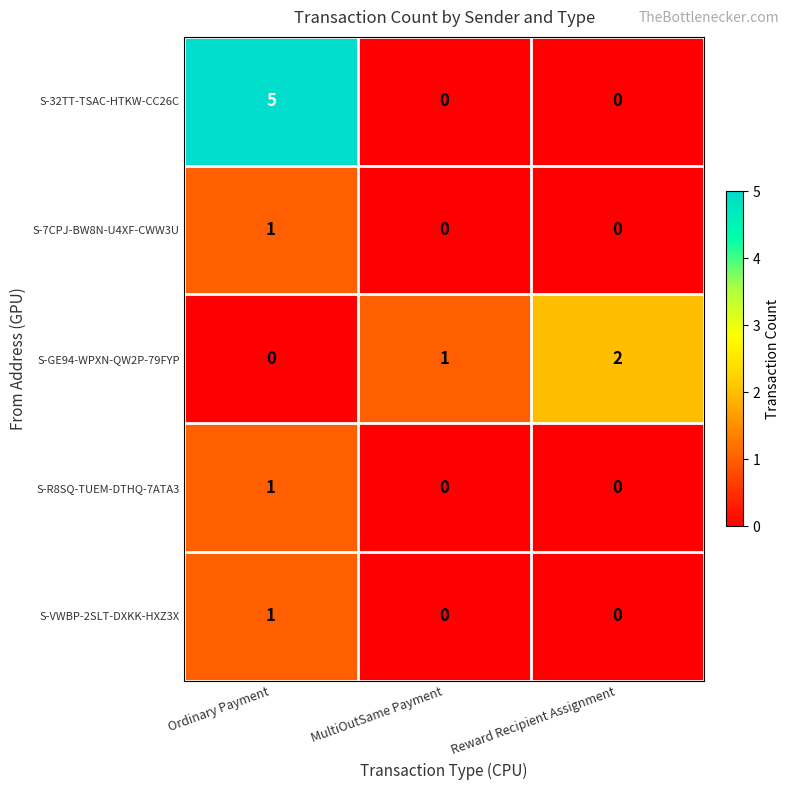

True or false: S-GE94-WPXN-QW2P-79FYP has a value of 1 at Reward Recipient Assignment.

False